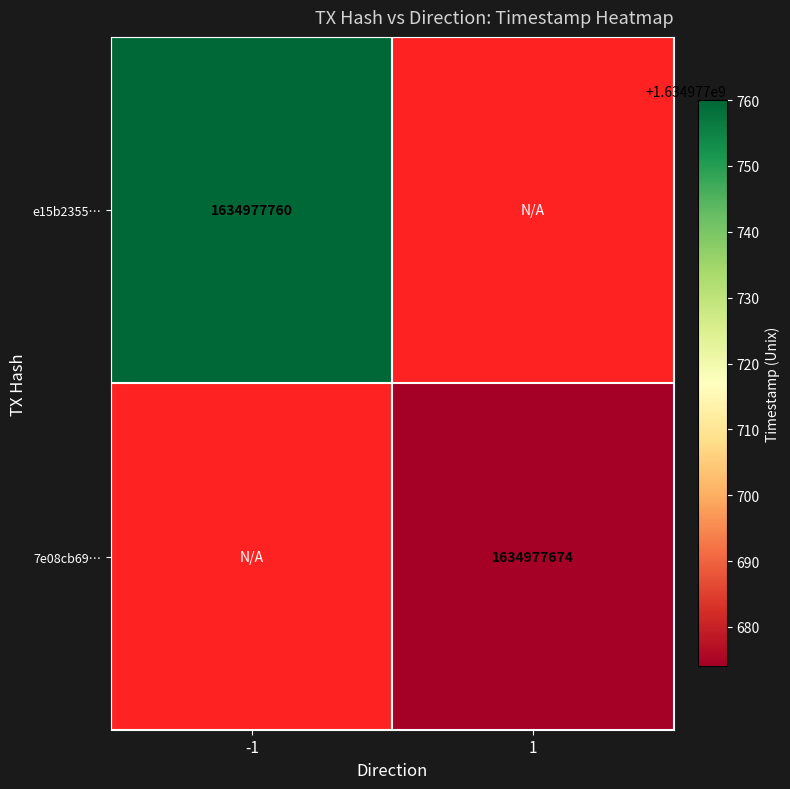

The value of 7e08cb69… at 1 is 1634977674. True or false?

True